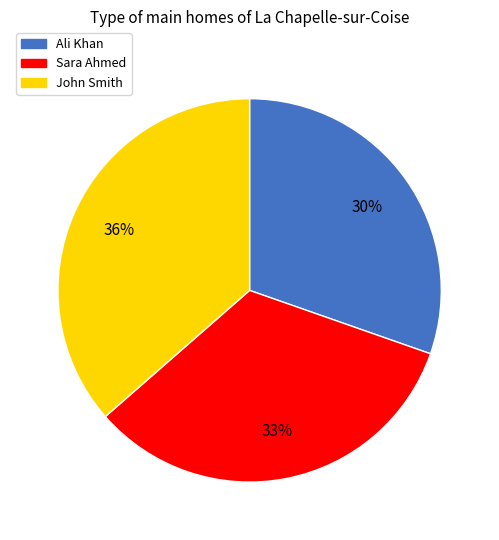

Combined, do Ali Khan and Sara Ahmed account for over 50%?

Yes